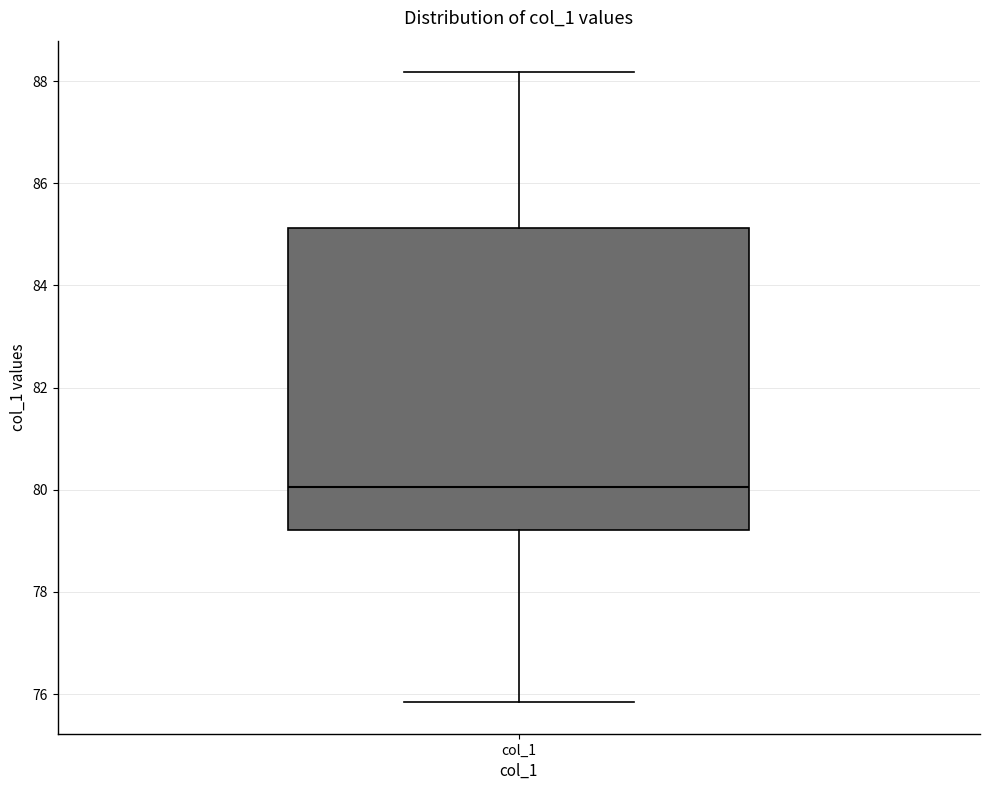

Transcribe this box plot: give where the median line is, the range the box spans, and where the two whiskers end, as read against the y-axis. The values are not printed on the chart, so give them approximately, as read against the axis.

median 80.0, box 79.2 to 85.2, whiskers 75.8 to 88.2